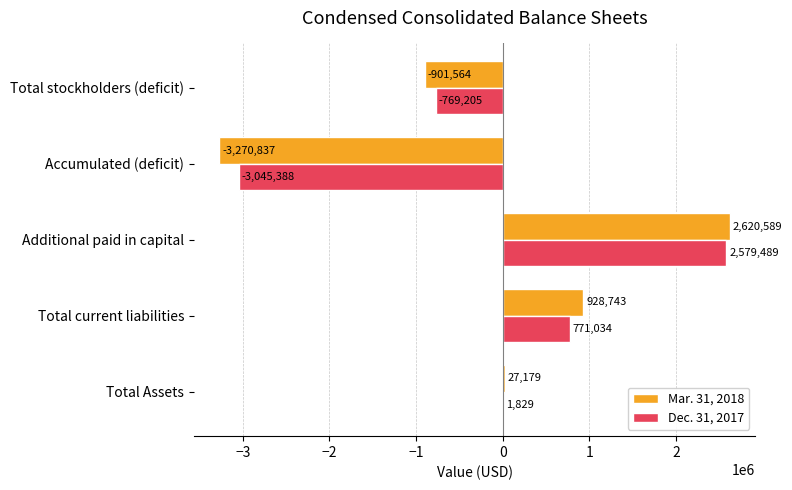

Which category has the highest value in the Dec. 31, 2017 series?

Additional paid in capital